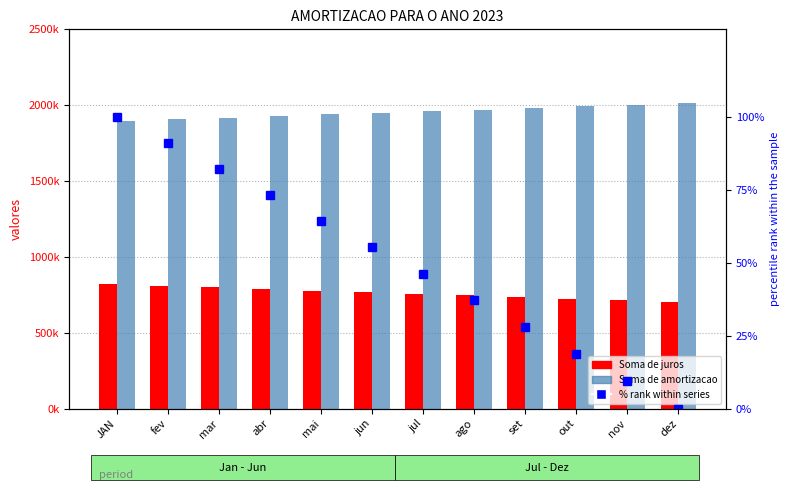

Which series changed the most between fev and out?

Soma de juros